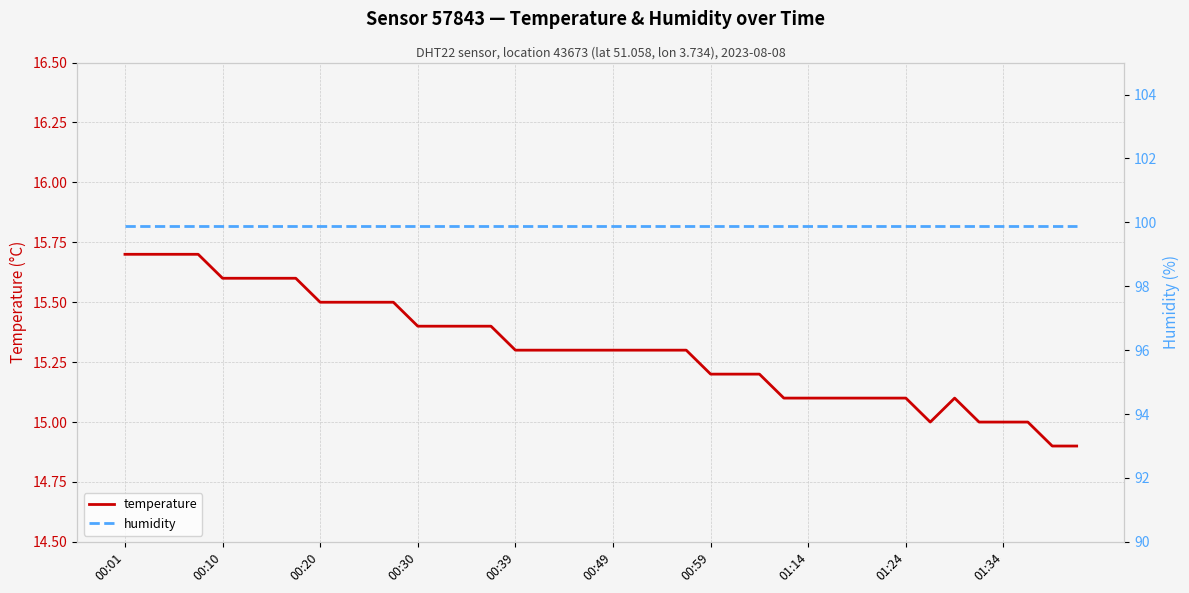

Is this an area chart (filled region under the line)?

No